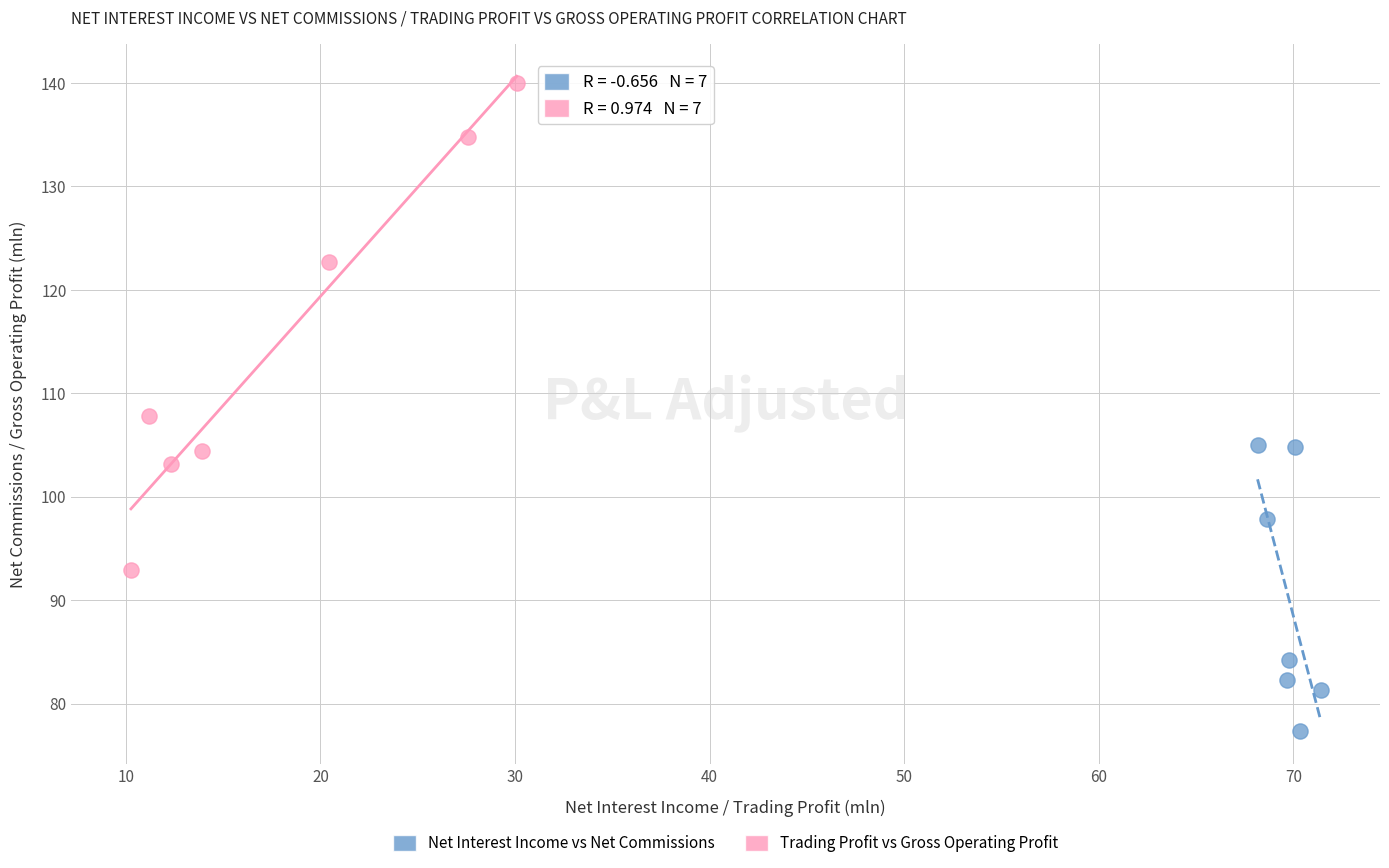

Which series has the widest spread of Y values?

Trading Profit vs Gross Operating Profit